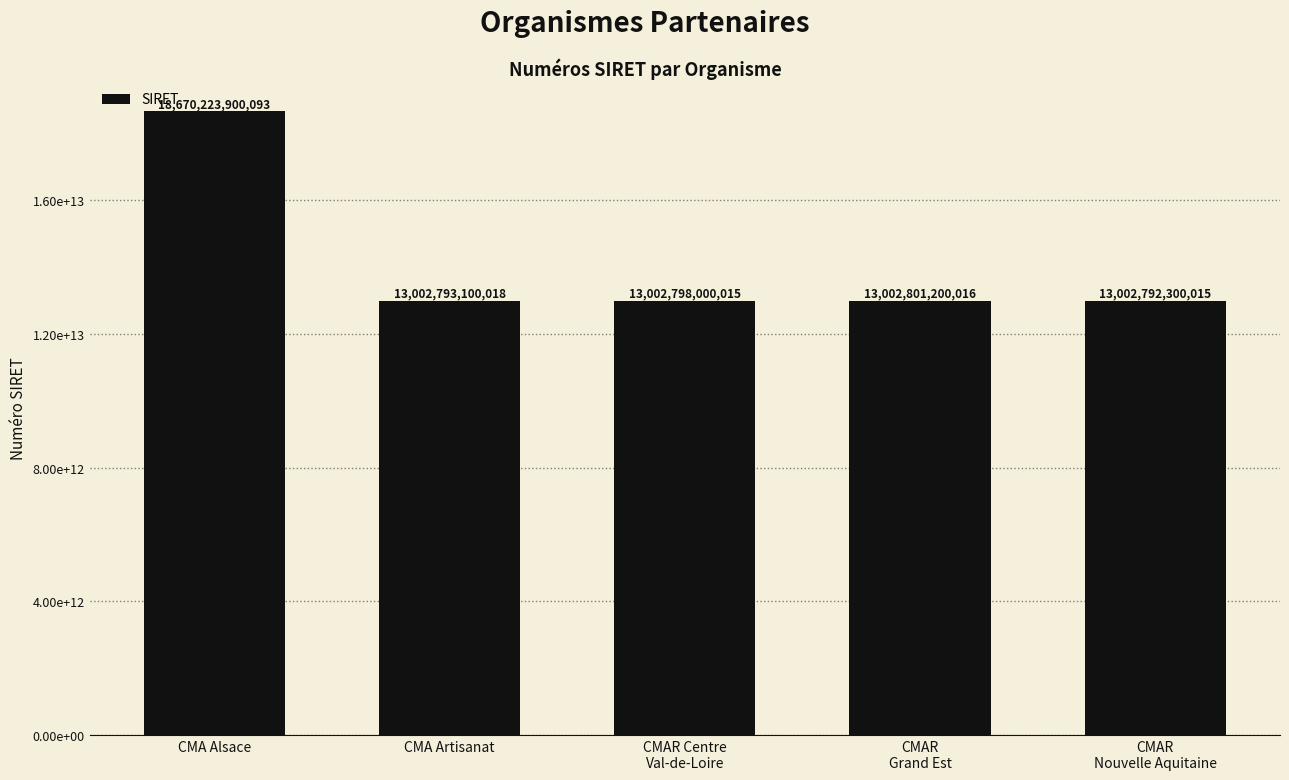

What is the ratio of the value at CMAR Centre
Val-de-Loire to the value at CMAR
Nouvelle Aquitaine?

1.0